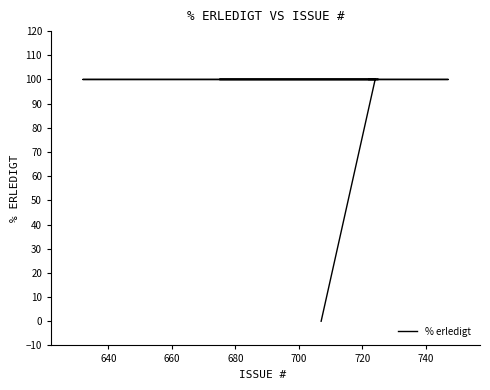

True or false: the data shows 100 at 640.

True